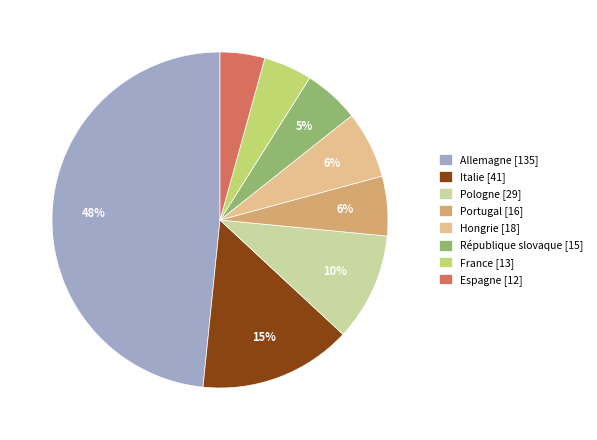

To the nearest percent, what is the combined percentage of Italie [41] and Espagne [12]?

19%